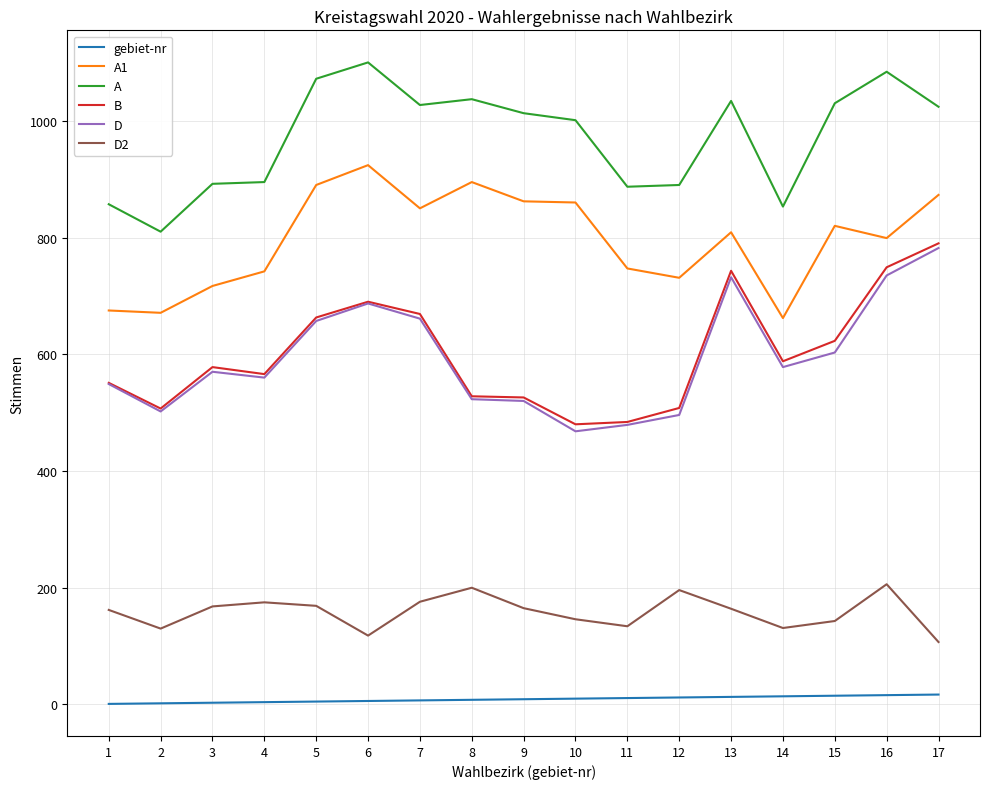

Is the value of D2 at 3 greater than the value of A at 8?

No